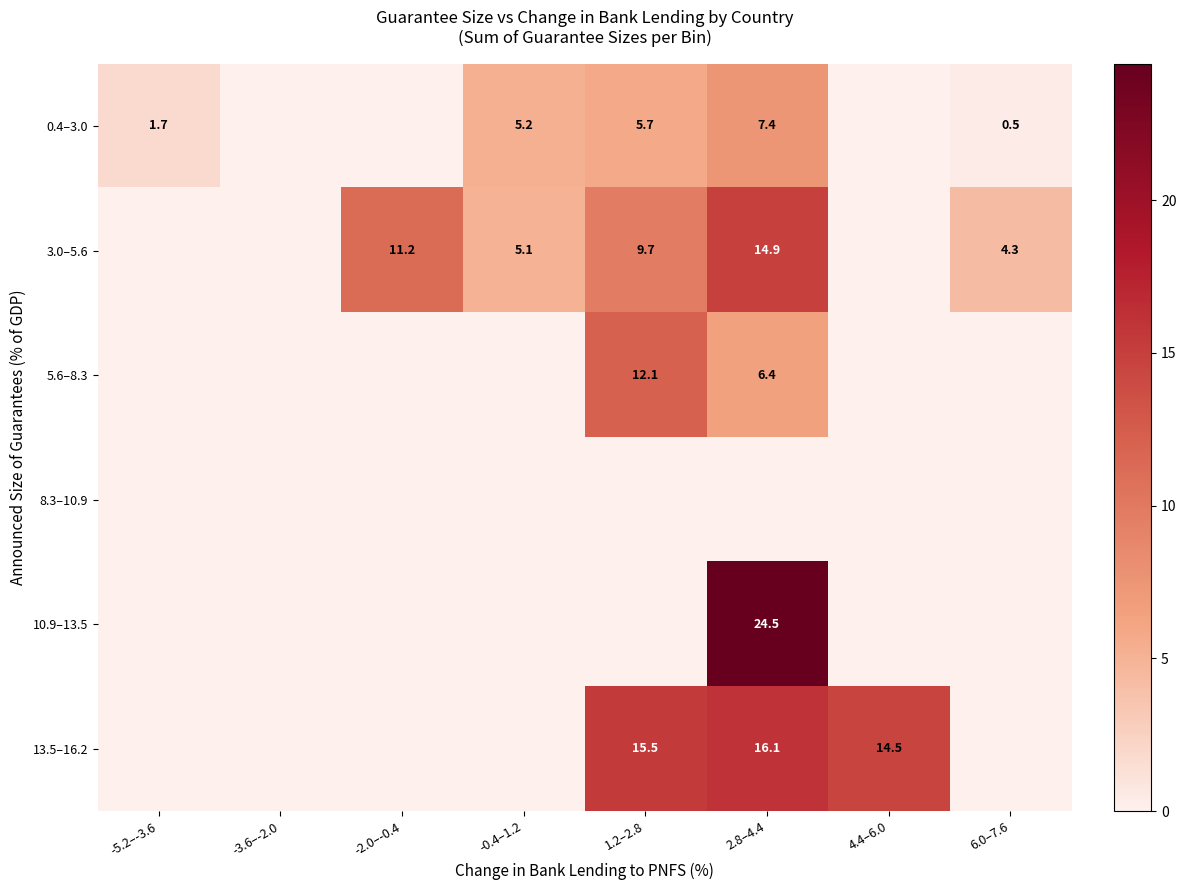

The 3.0–5.6 series shows 24.0 at 2.8–4.4. True or false?

False